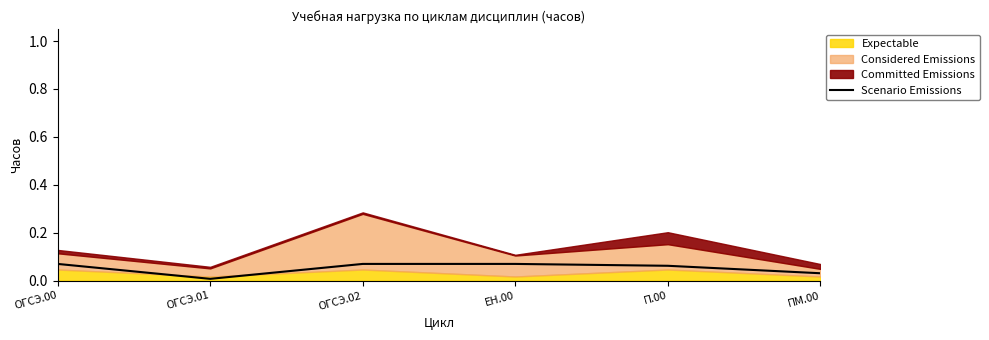

Reading left to right, list all the values displayed in this chart.

ОГСЭ.00=0.1	ОГСЭ.01=0.0	ОГСЭ.02=0.1	ЕН.00=0.1	П.00=0.1	ПМ.00=0.0